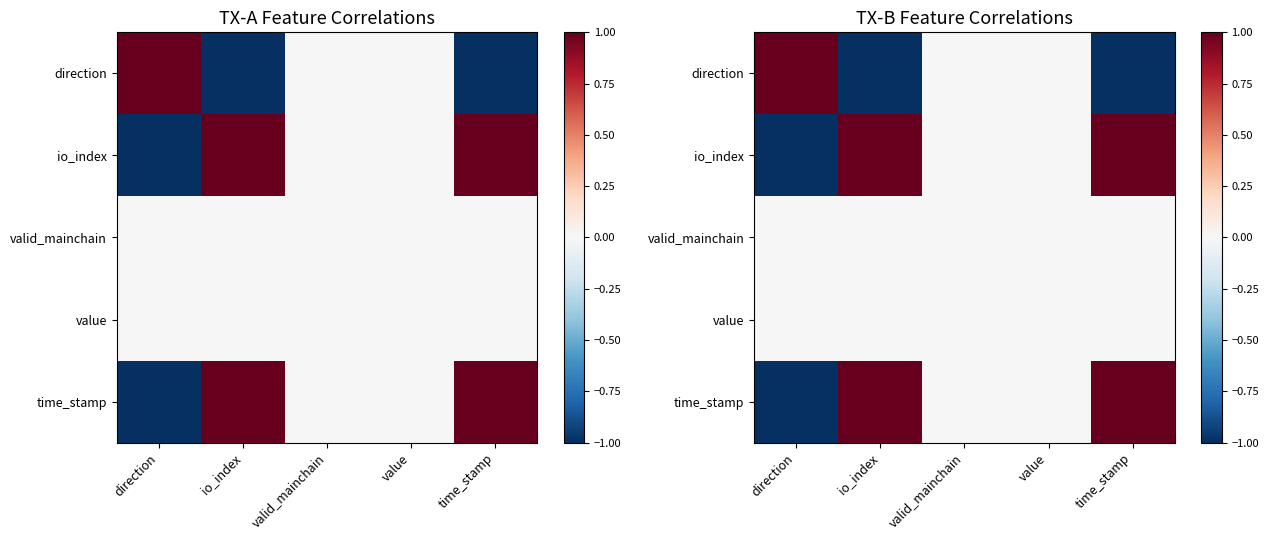

Is it true that io_index equals 0 at direction?

False